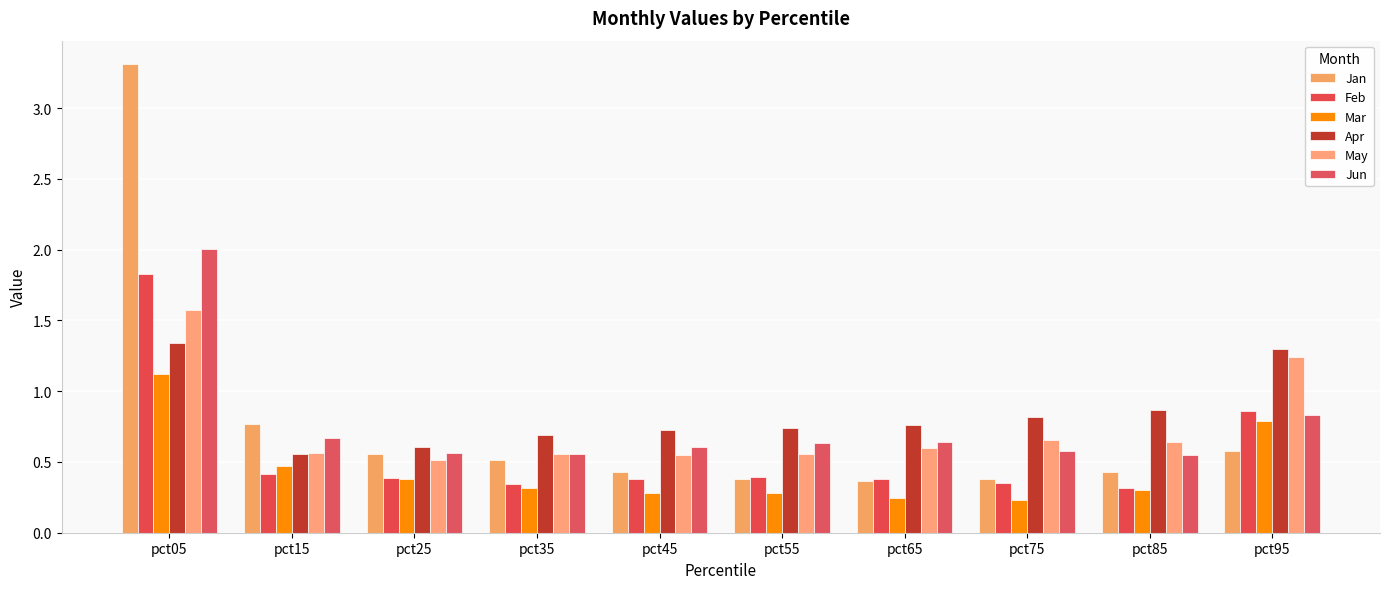

Does the chart contain any negative values?

No